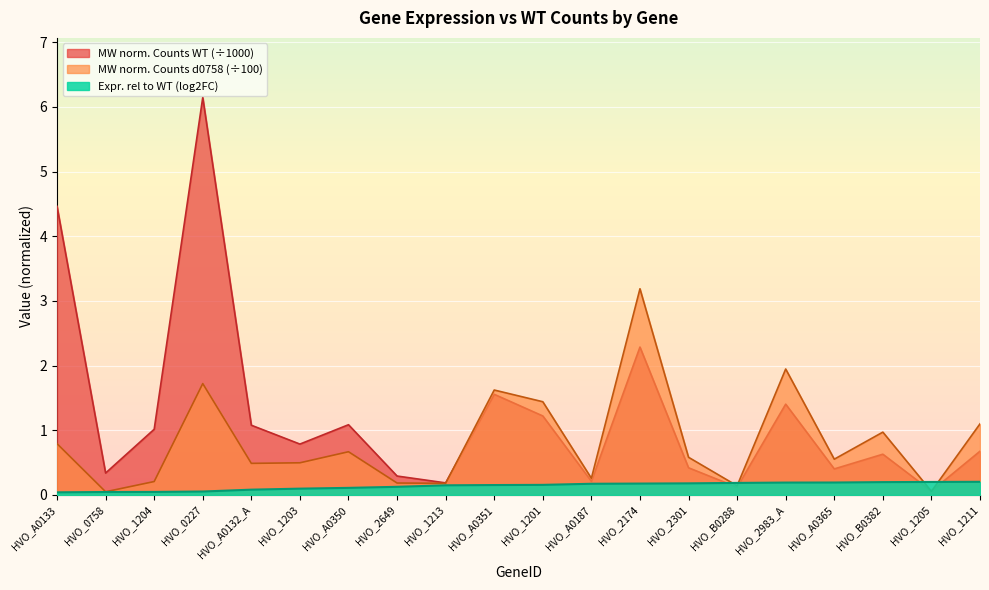

Where do MW norm. Counts d0758 and Expr. rel to WT (based on log2FC) first cross each other?

HVO_2301 and HVO_B0288